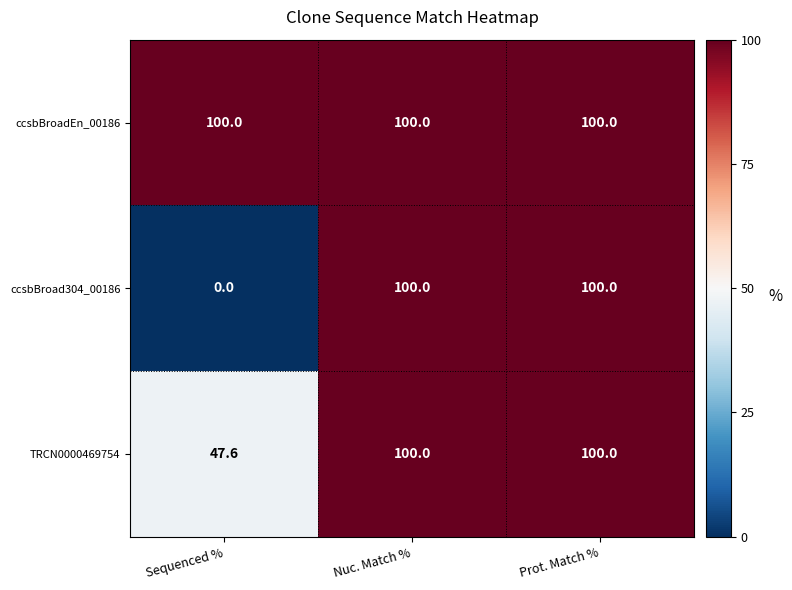

The value of ccsbBroadEn_00186 at Nuc. Match % is 100.0. True or false?

True